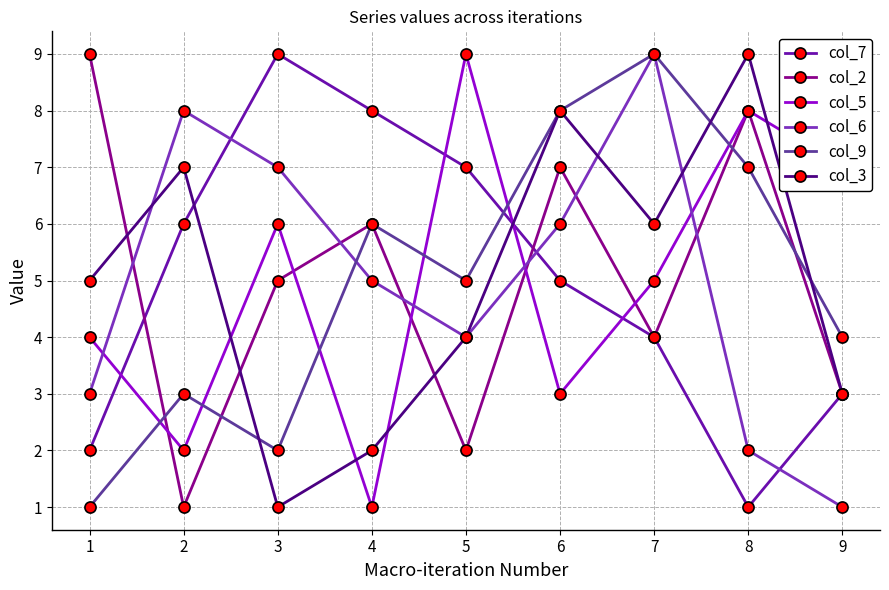

Where is the first local minimum for col_5?

2